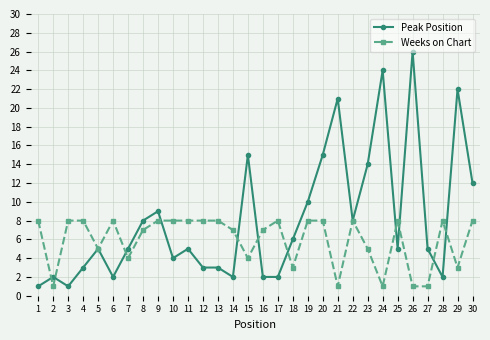

Which series ends up on top after the final intersection of Peak Position and Weeks on Chart?

Peak Position